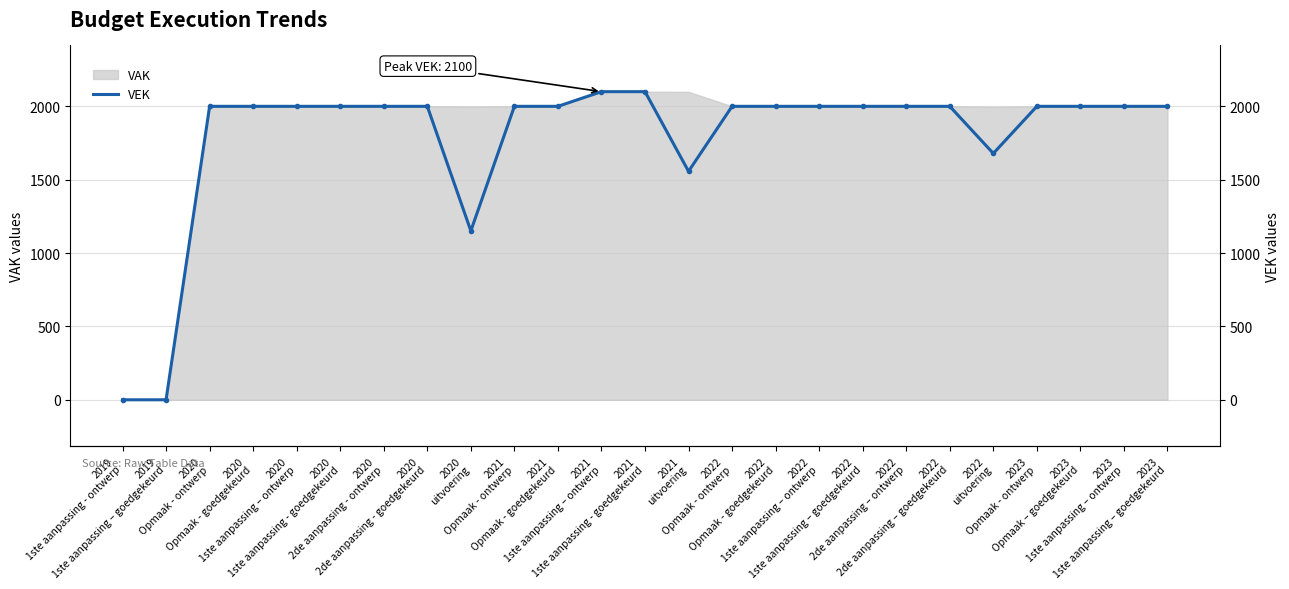

What is the value of the 3rd point from the left?

2000